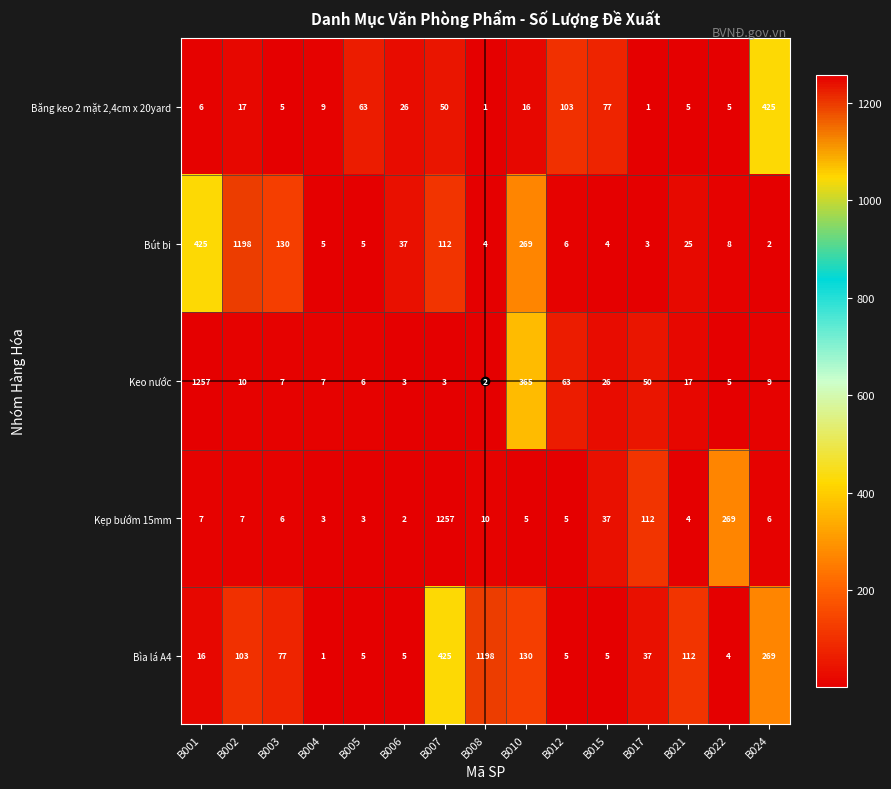

Which category has the highest value in the Kẹp bướm 15mm series?

B007